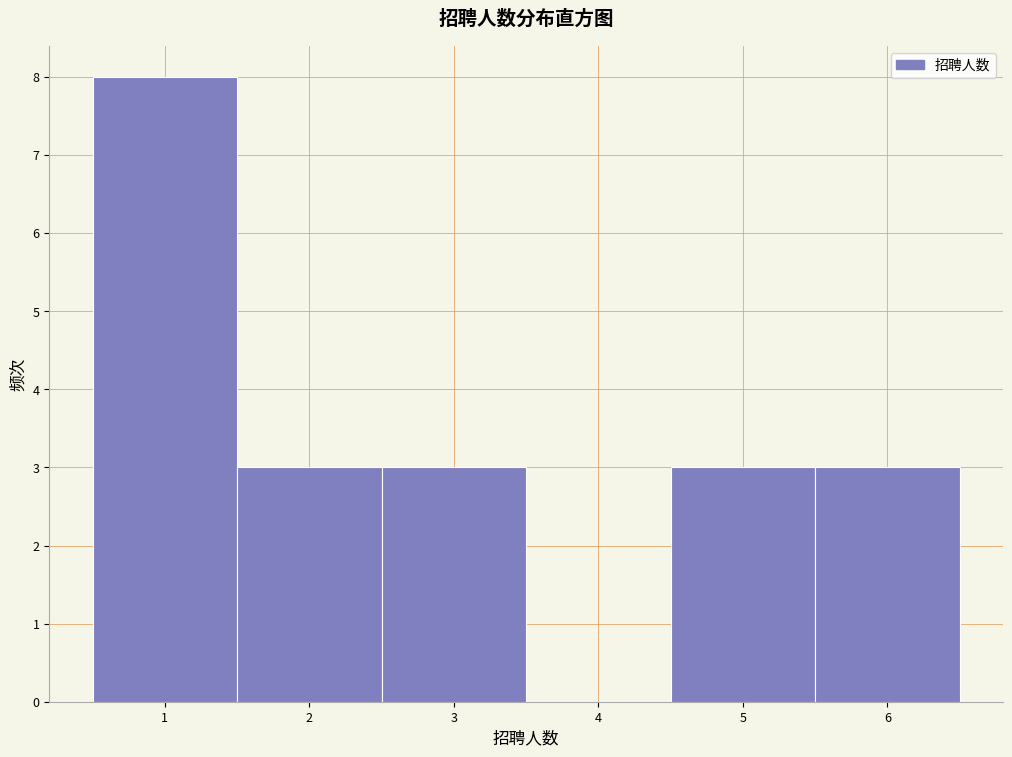

Which range on the x-axis has the tallest bar?

0.5 to 1.5